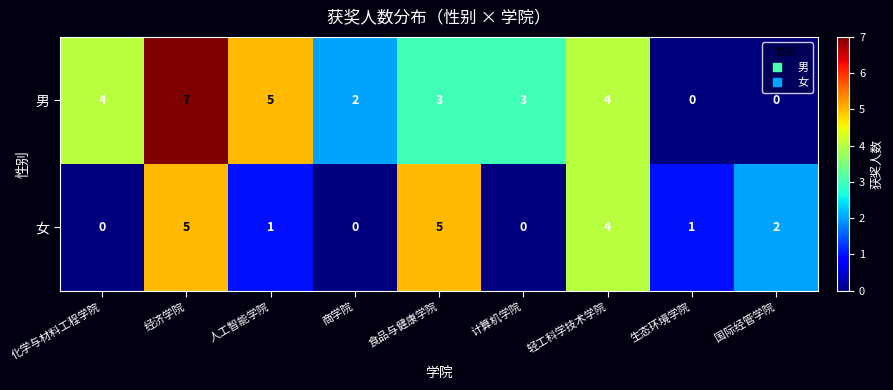

Read the 女 value at 轻工科学技术学院.

4